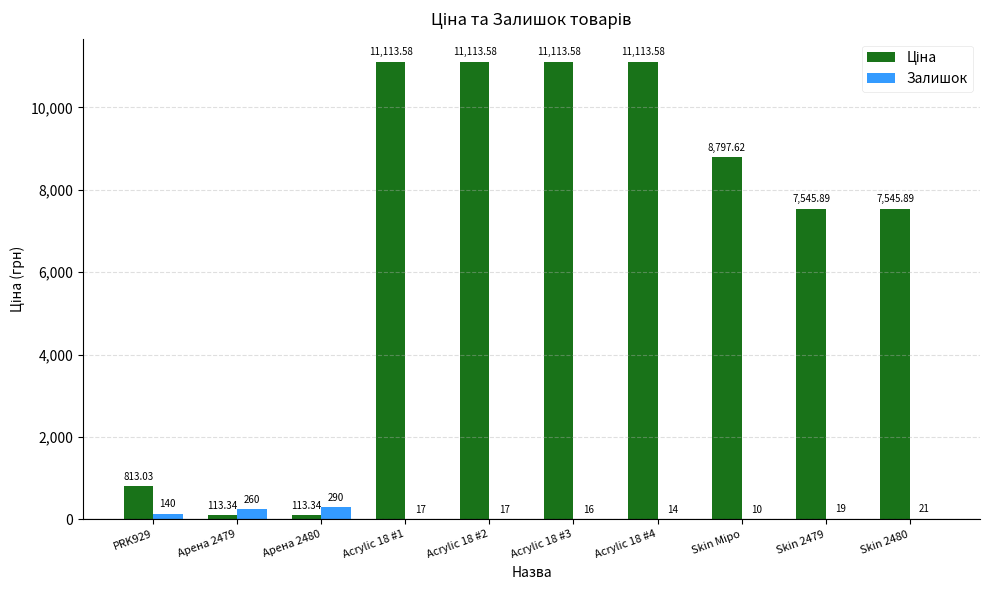

What is the sum of all Залишок values?

804.0